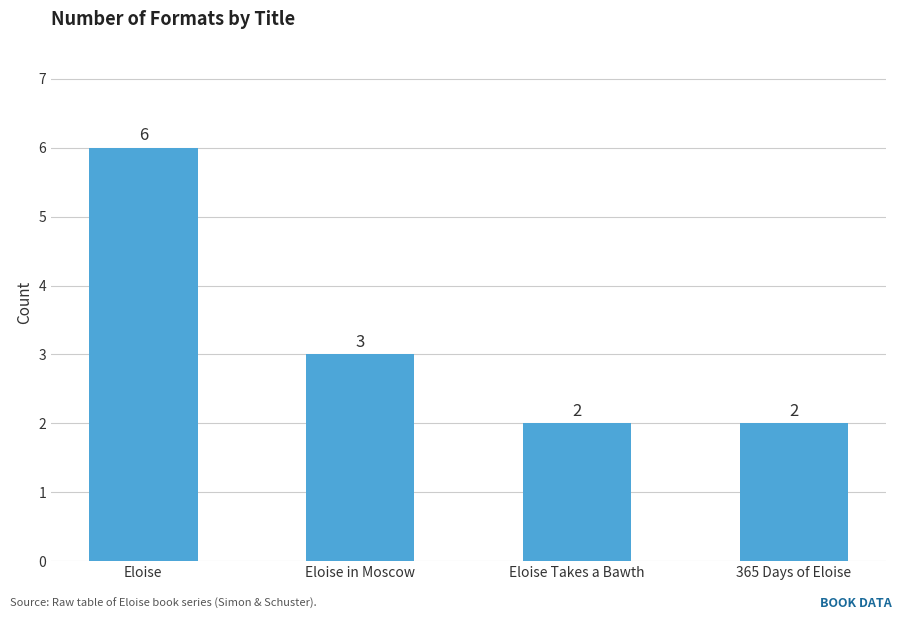

What is the ratio of the value at Eloise to the value at Eloise Takes a Bawth?

3.0